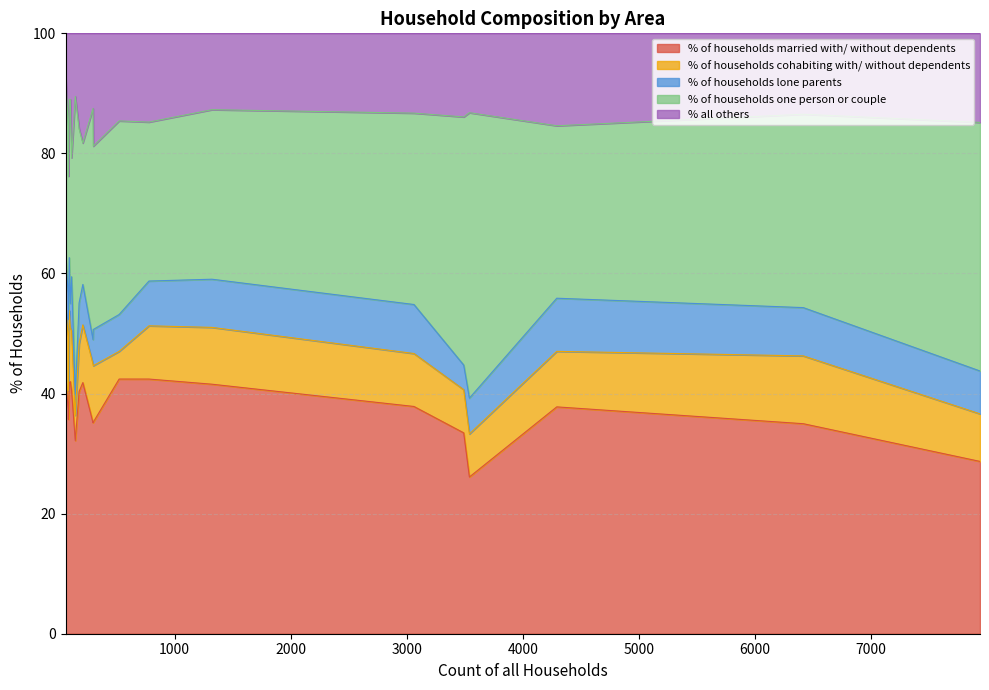

Which series changed the most between Cranborne and Hinton?

% of households married with/ without dependents